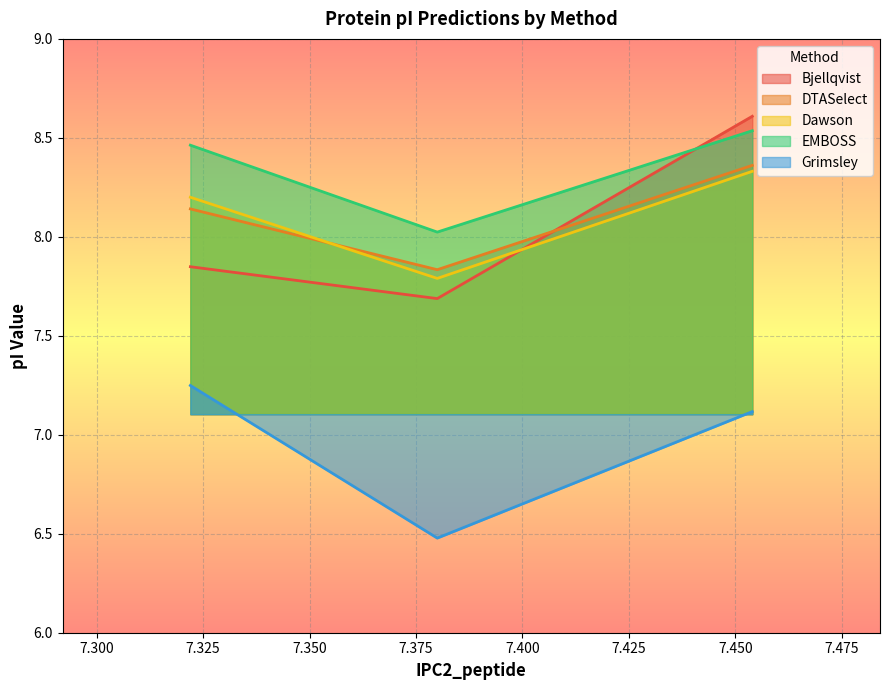

What is the label of the 1st point from the right?

7.454